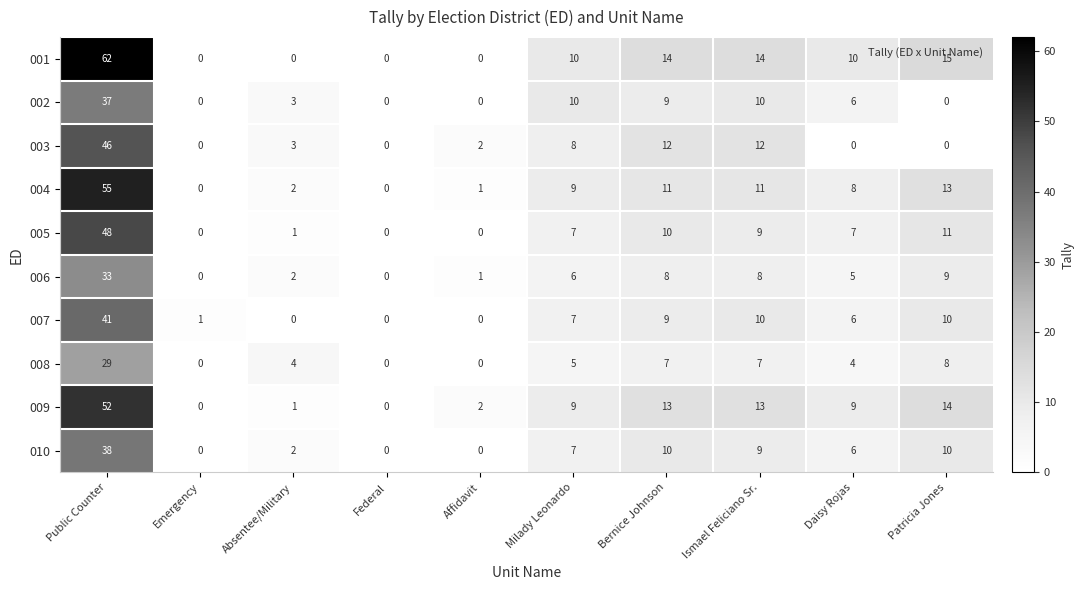

At which category is the sum across all series the highest?

Public Counter